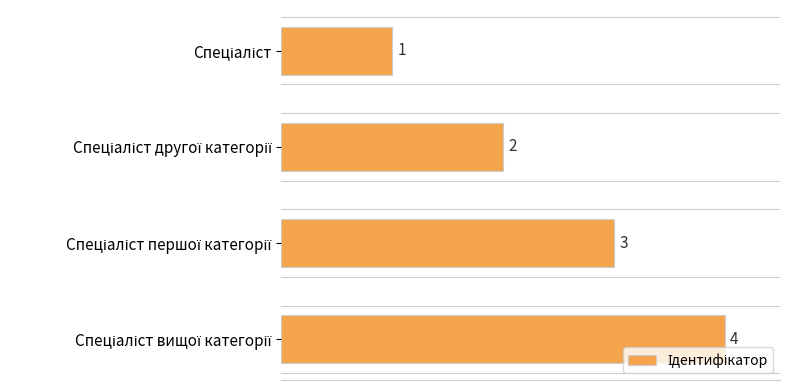

How many data points are less than 3?

2